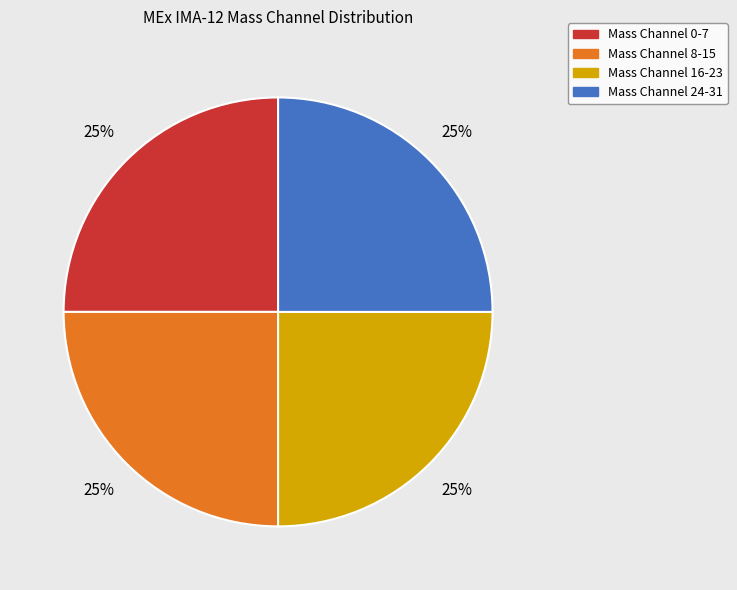

To the nearest percent, what percentage of the pie is Mass Channel 8-15?

25%